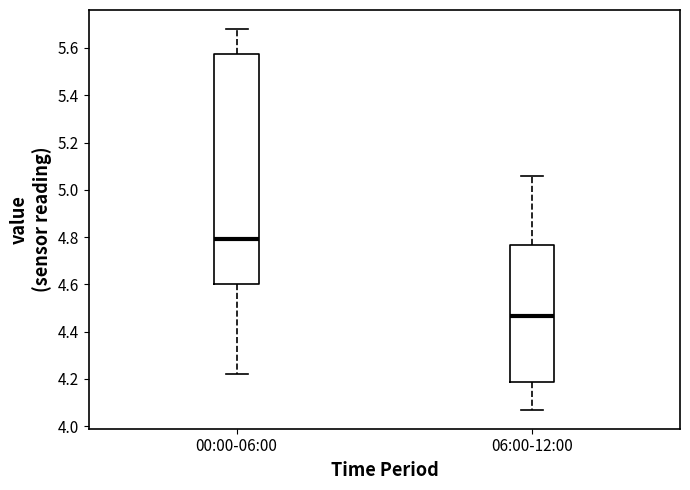

Comparing the boxes themselves (not the whiskers), which one is the tallest?

00:00-06:00